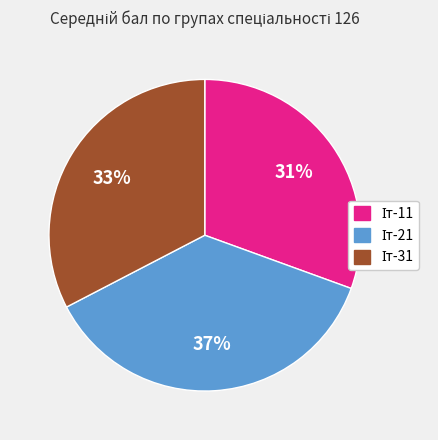

Is there any slice that represents more than half of the pie?

No